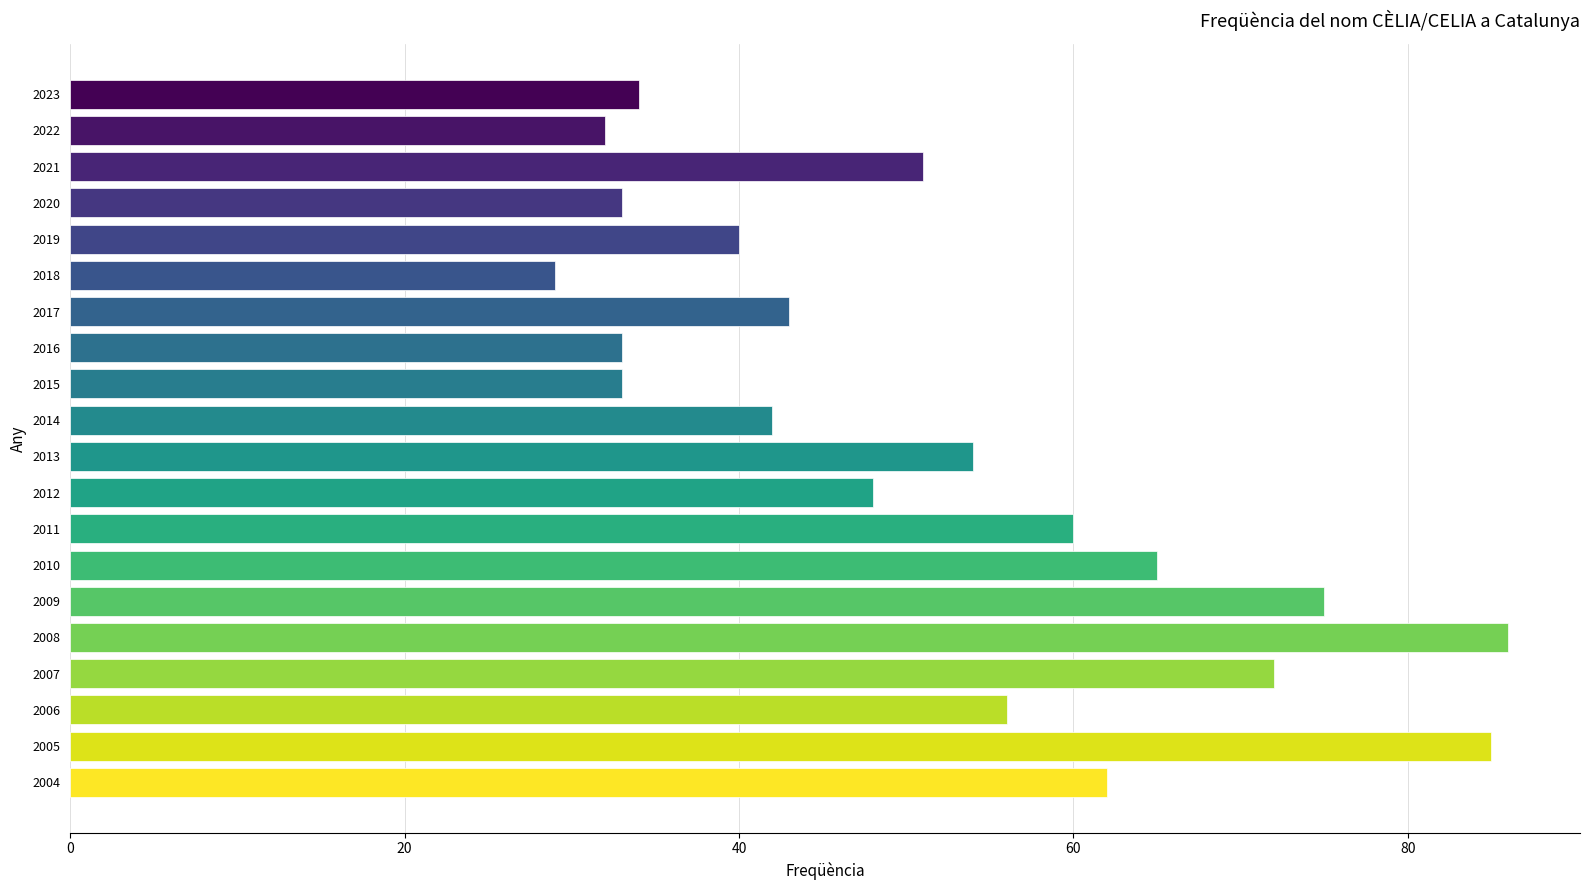

What is the value of the 13th bar from the top?

60